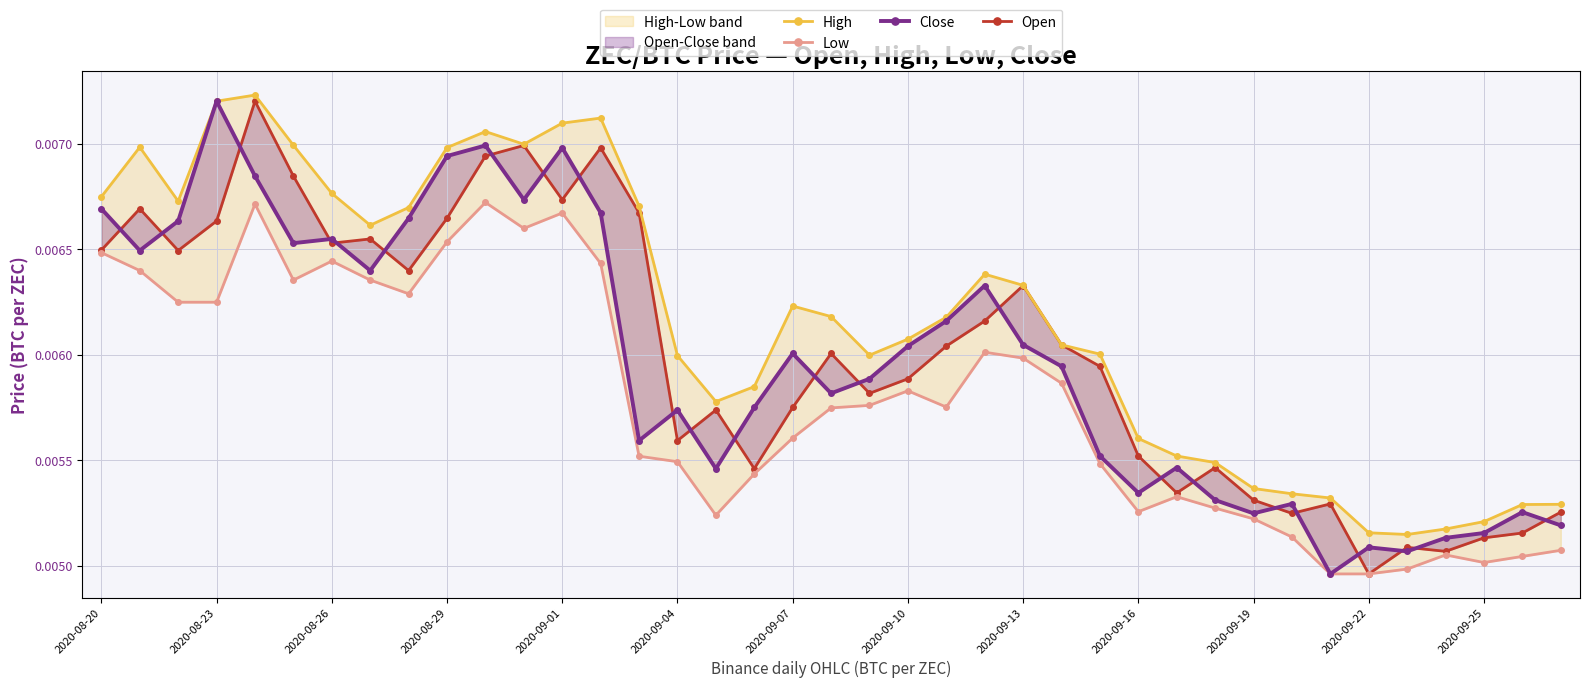

How many distinct data groups are displayed?

4